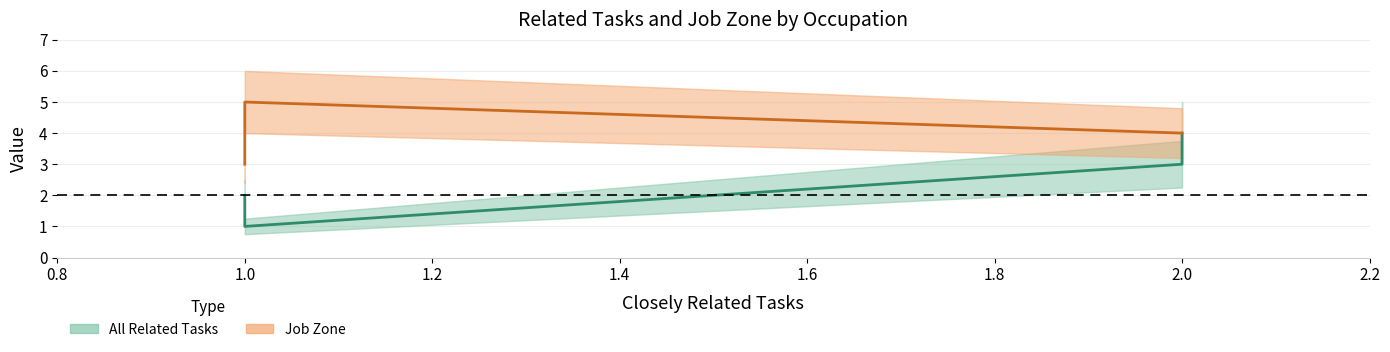

What is the minimum value shown in the chart?

1